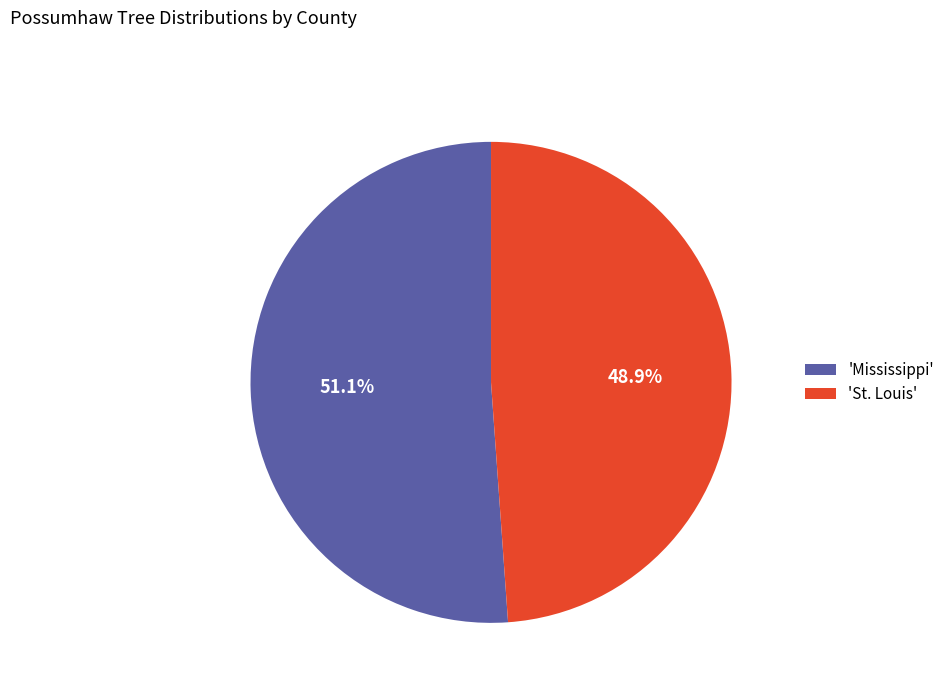

Approximately how many times larger is the value at 'St. Louis' compared to 'Mississippi'?

1.0